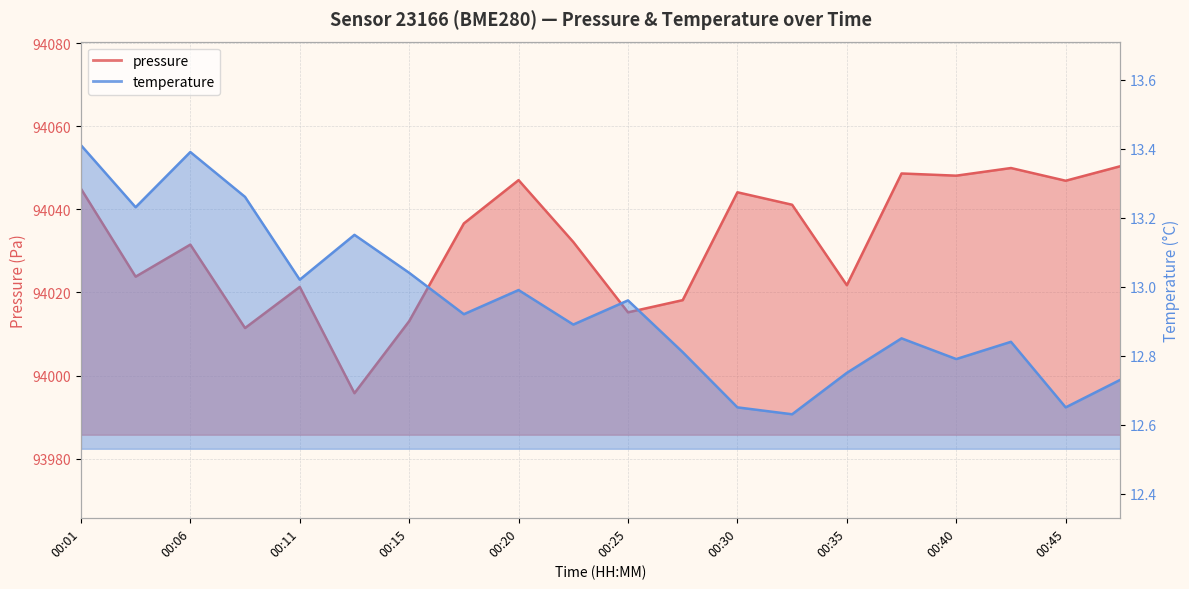

Reading left to right, transcribe all the data shown in this chart.

pressure: 00:01=94045.0	00:03=94023.8	00:06=94031.5	00:08=94011.4	00:11=94021.3	00:13=93995.8	00:15=94013.1	00:18=94036.6	00:20=94047.1	00:23=94032.2	00:25=94015.2	00:28=94018.2	00:30=94044.1	00:32=94041.1	00:35=94021.8	00:37=94048.7	00:40=94048.1	00:42=94050.0	00:45=94046.9	00:47=94050.4
temperature: 00:01=13.4	00:03=13.2	00:06=13.4	00:08=13.3	00:11=13.0	00:13=13.2	00:15=13.0	00:18=12.9	00:20=13.0	00:23=12.9	00:25=13.0	00:28=12.8	00:30=12.7	00:32=12.6	00:35=12.8	00:37=12.8	00:40=12.8	00:42=12.8	00:45=12.7	00:47=12.7